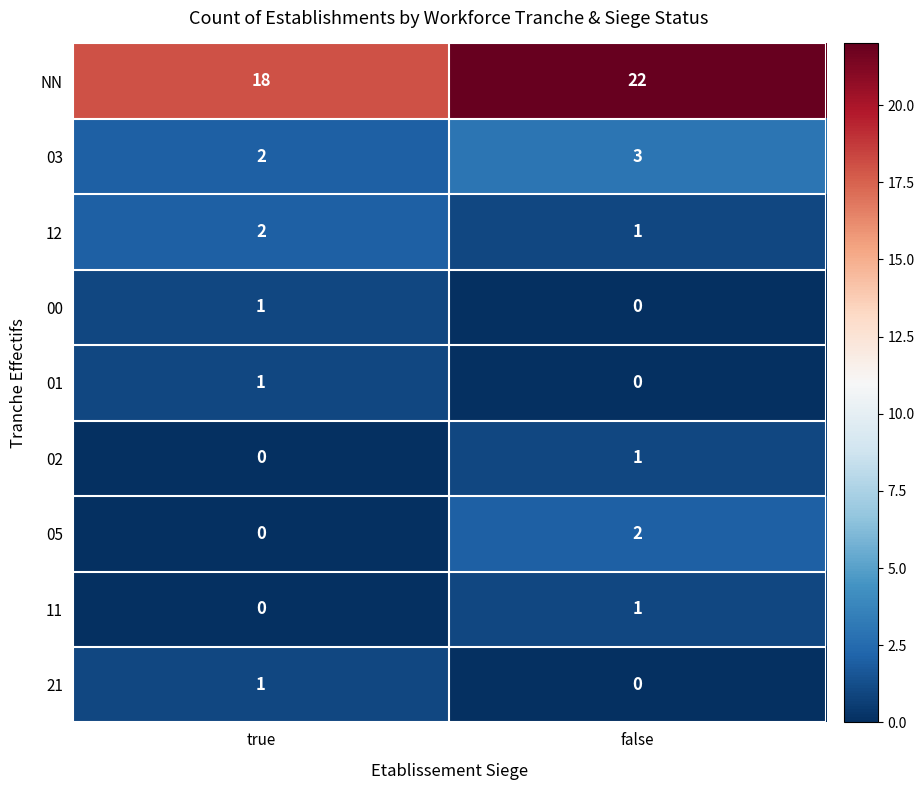

Where is 21 nearest to the value 0?

false